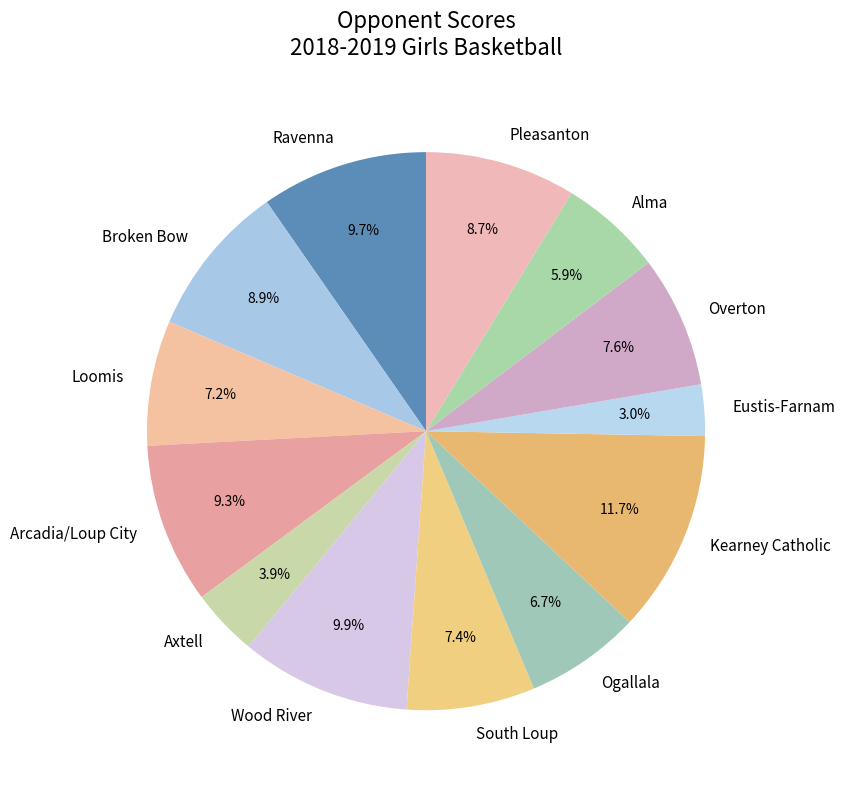

To the nearest percent, what is the average slice percentage?

8%